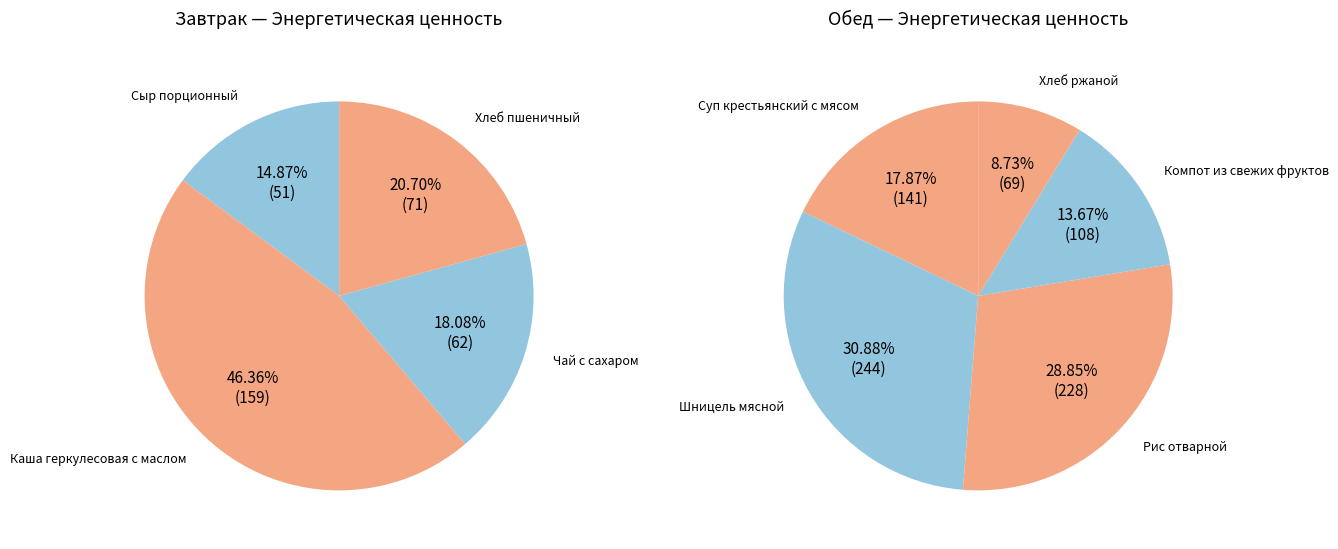

Which category has the smallest portion of the pie?

Сыр порционный